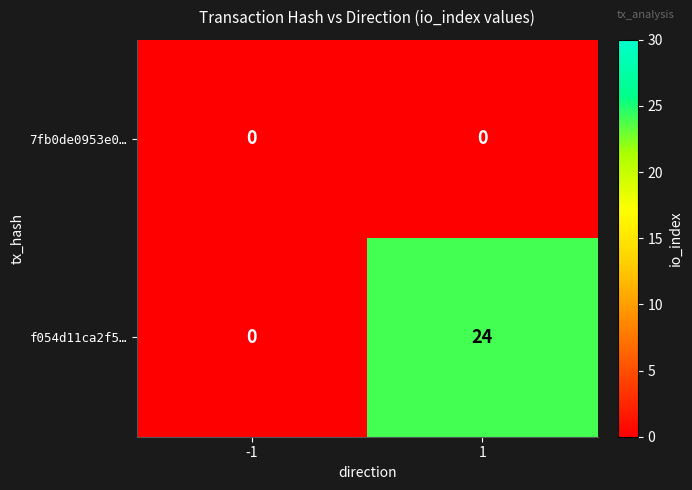

What is the greatest value displayed?

24